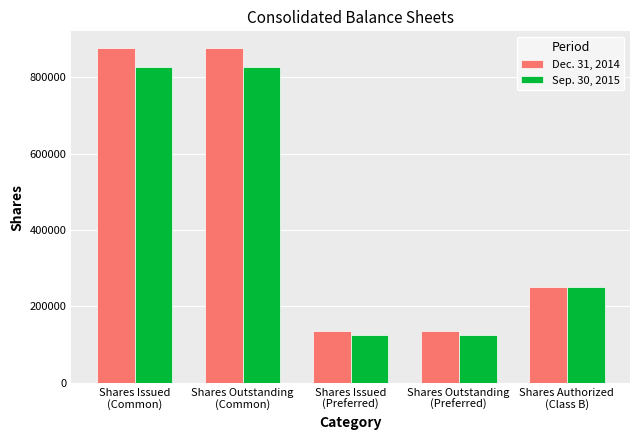

Which series has the widest spread of values?

Dec. 31, 2014